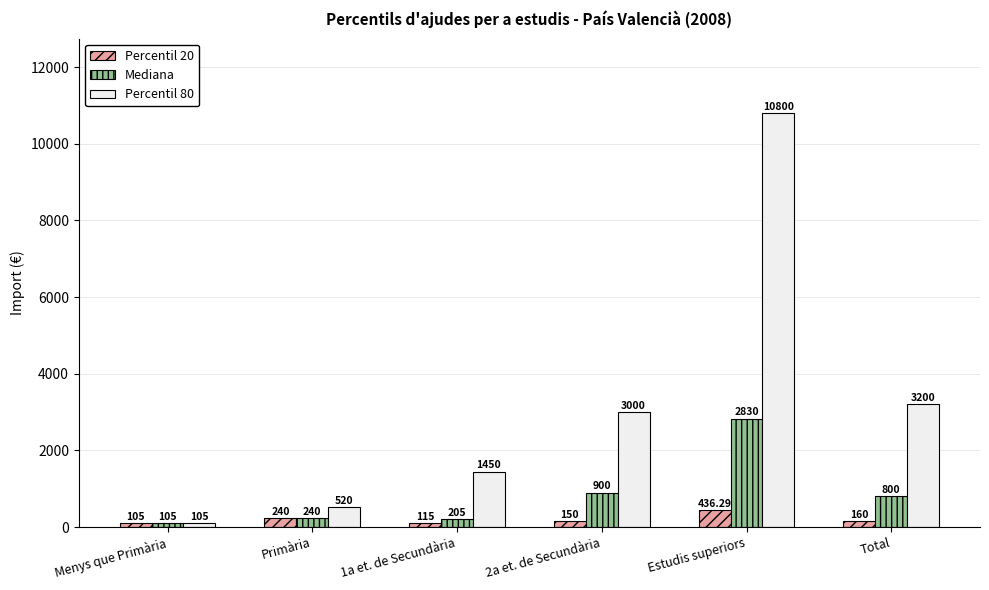

Which series has the largest total across all categories?

Percentil 80